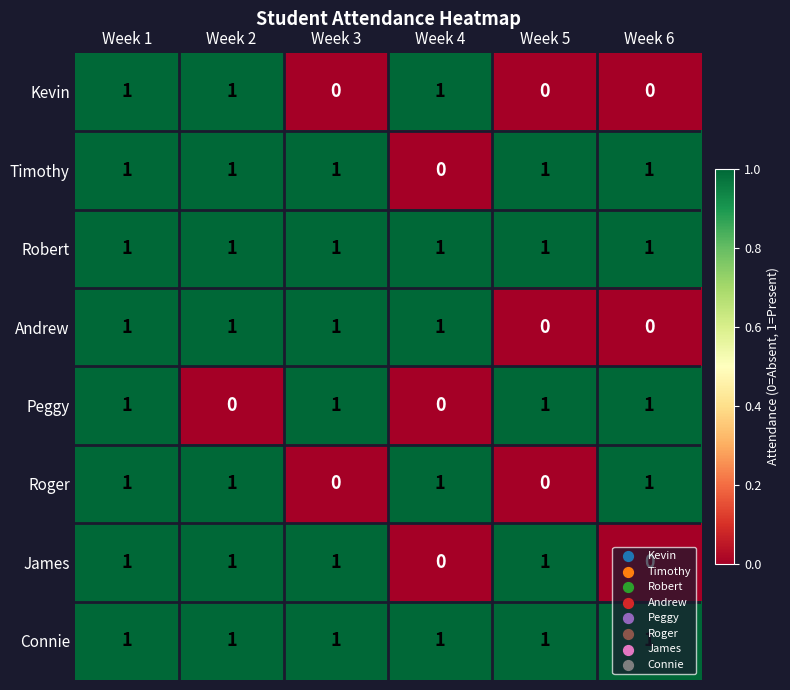

How many values in James are above zero?

4